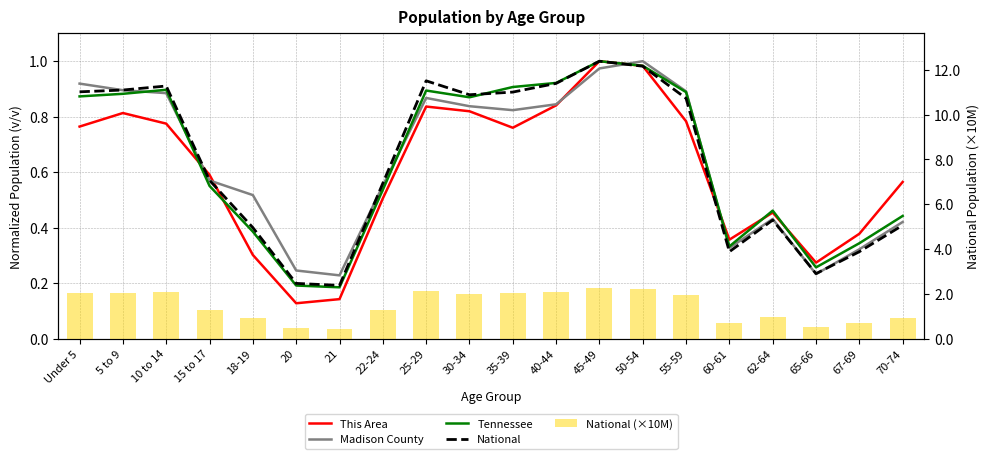

What is the lowest value of the Tennessee series?

0.2